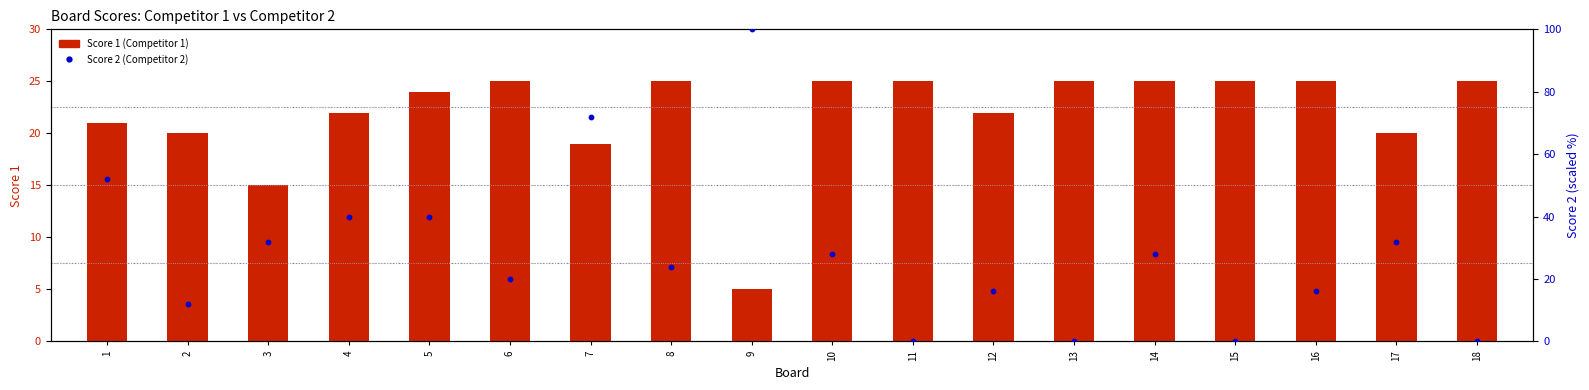

At which category is the sum across all series the highest?

9